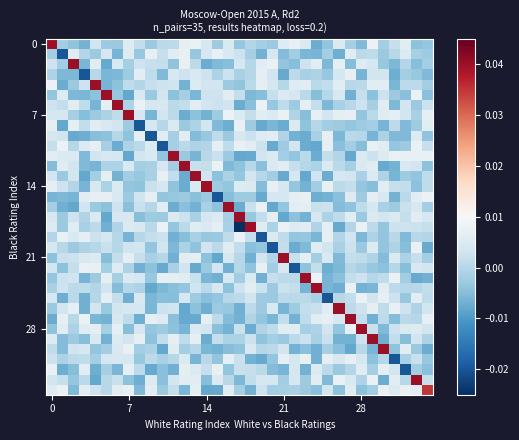

How many data points does each series have?

35